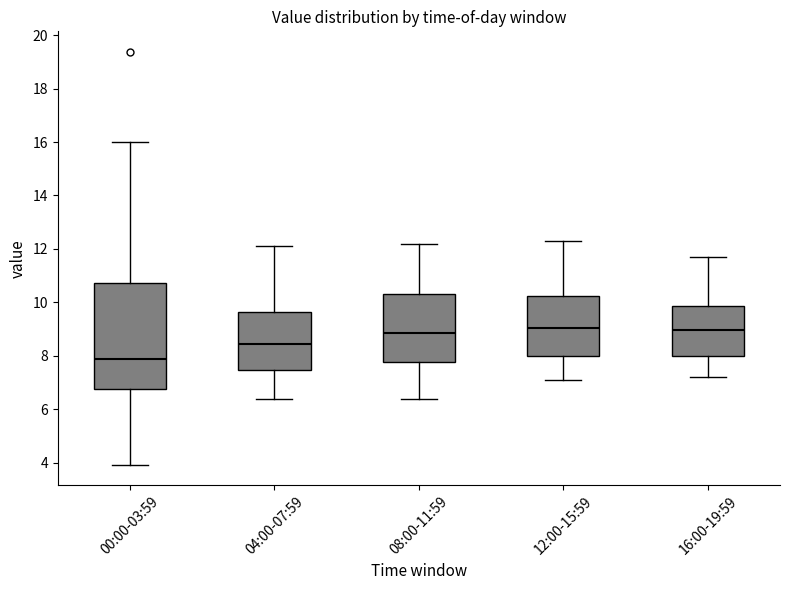

Reading left to right, read every box against the y-axis: the position of its median line, the range the box covers, and the ends of its whiskers. The values are not printed on the chart, so give them approximately, as read against the axis.

00:00-03:59: median 7.8, box 6.8 to 10.8, whiskers 4.0 to 16.0
04:00-07:59: median 8.4, box 7.4 to 9.6, whiskers 6.4 to 12.2
08:00-11:59: median 8.8, box 7.8 to 10.4, whiskers 6.4 to 12.2
12:00-15:59: median 9.0, box 8.0 to 10.2, whiskers 7.2 to 12.4
16:00-19:59: median 9.0, box 8.0 to 9.8, whiskers 7.2 to 11.8